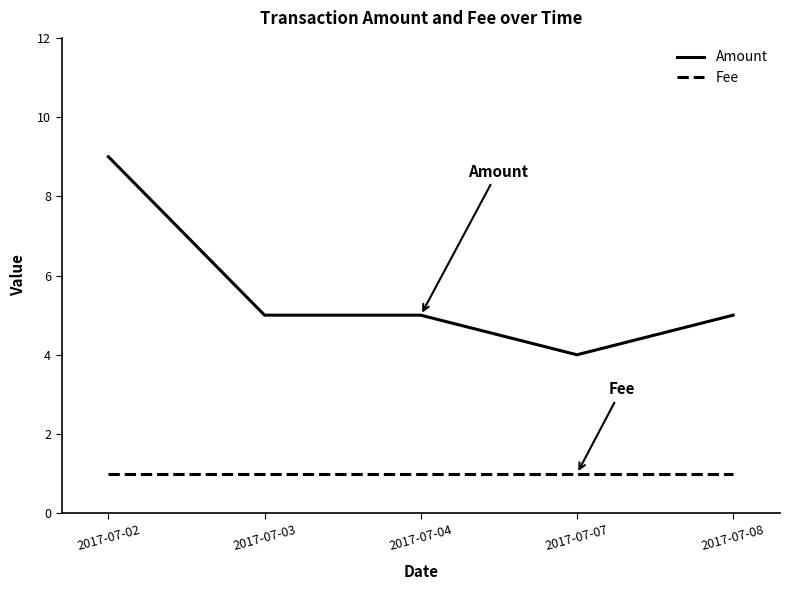

The value of Amount at 2017-07-02 is 13. True or false?

False